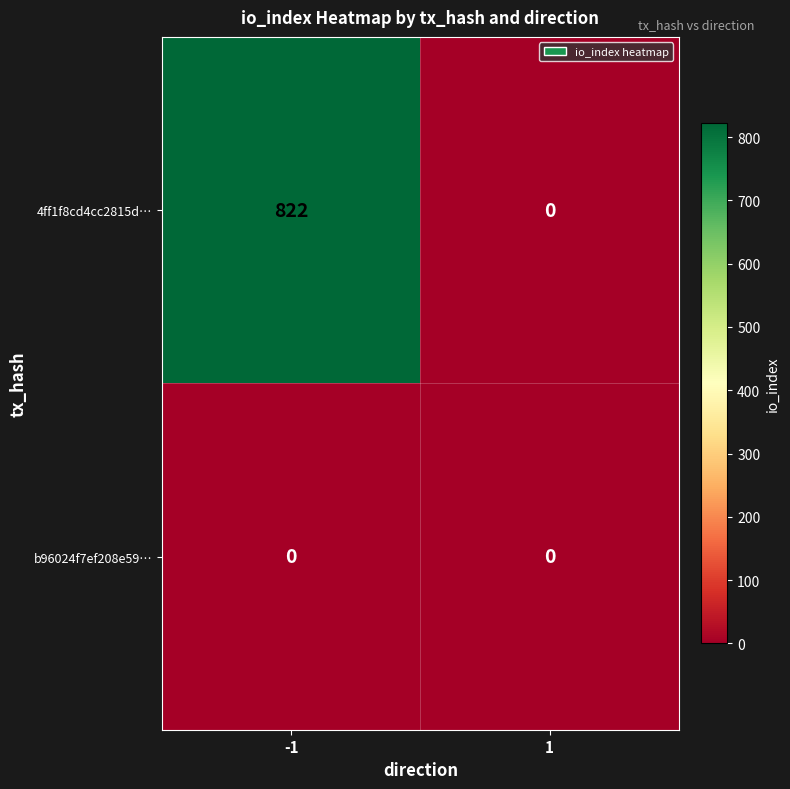

Reading left to right, extract all data points from this chart.

4ff1f8cd4cc2815d…: -1=822	1=0
b96024f7ef208e59…: -1=0	1=0